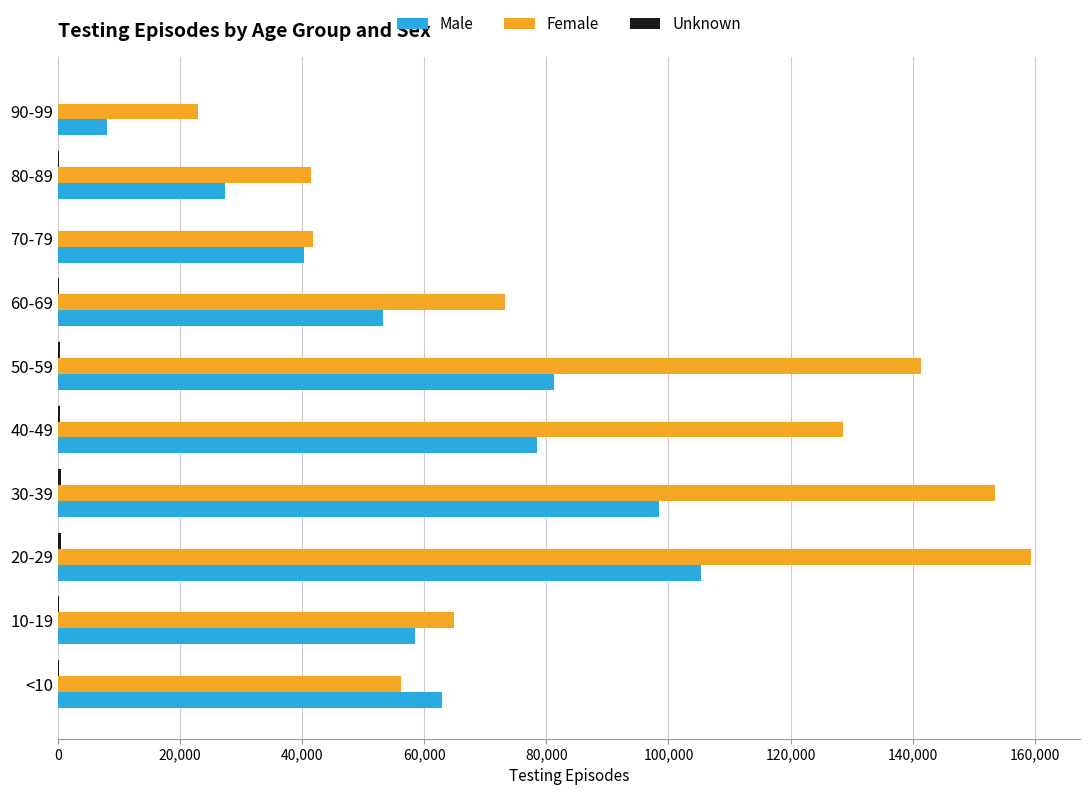

What is the highest value of the Male series?

105336